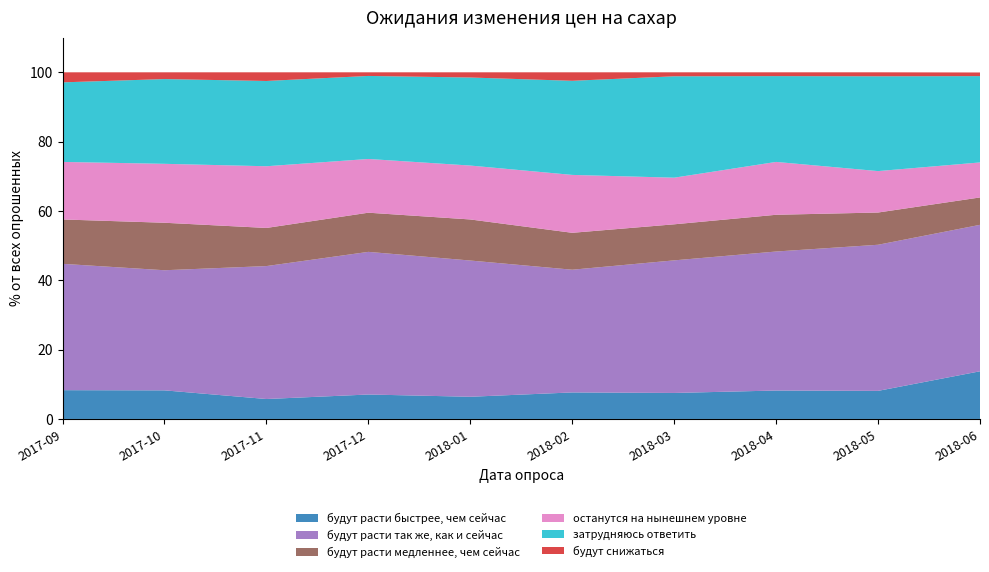

Reading left to right, transcribe all the data shown in this chart.

будут расти быстрее, чем сейчас: 8.3	8.2	5.8	7.0	6.4	7.7	7.5	8.2	8.1	13.8
будут расти так же, как и сейчас: 36.5	34.6	38.4	41.1	39.3	35.4	38.2	40.1	42.1	42.2
будут расти медленнее, чем сейчас: 12.8	13.7	11.0	11.3	11.8	10.7	10.4	10.6	9.3	7.9
останутся на нынешнем уровне: 16.6	17.0	17.8	15.5	15.6	16.7	13.4	15.2	11.9	10.1
затрудняюсь ответить: 22.9	24.4	24.6	23.9	25.4	27.1	29.2	24.8	27.4	24.9
будут снижаться: 2.9	1.9	2.5	1.1	1.5	2.5	1.1	1.1	1.1	1.1